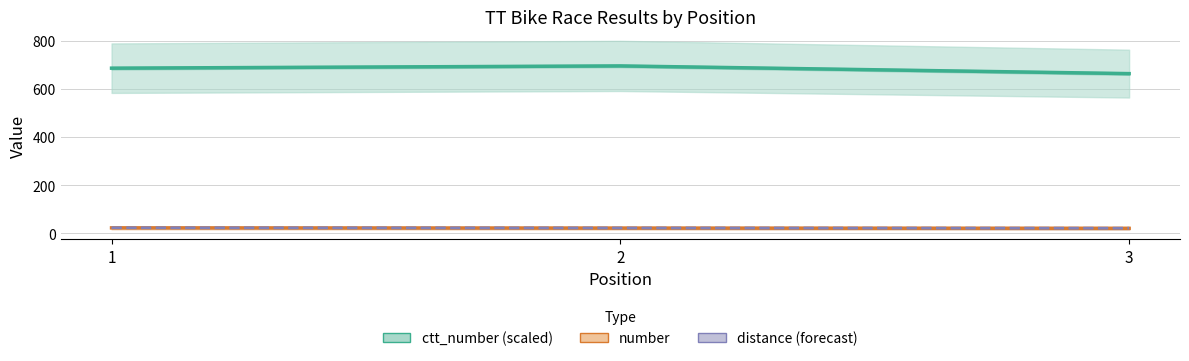

Which has a higher value, 2 or 1?

2